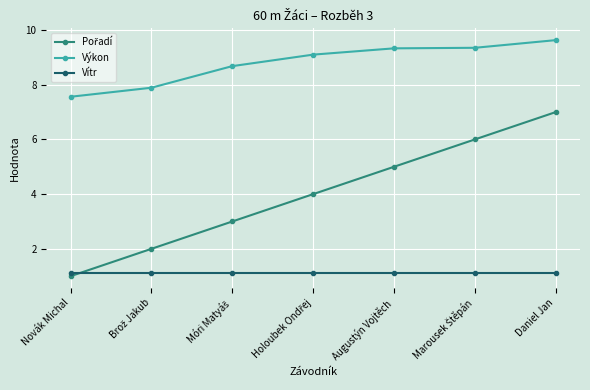

What is the label of the 1st point from the left?

Novák Michal